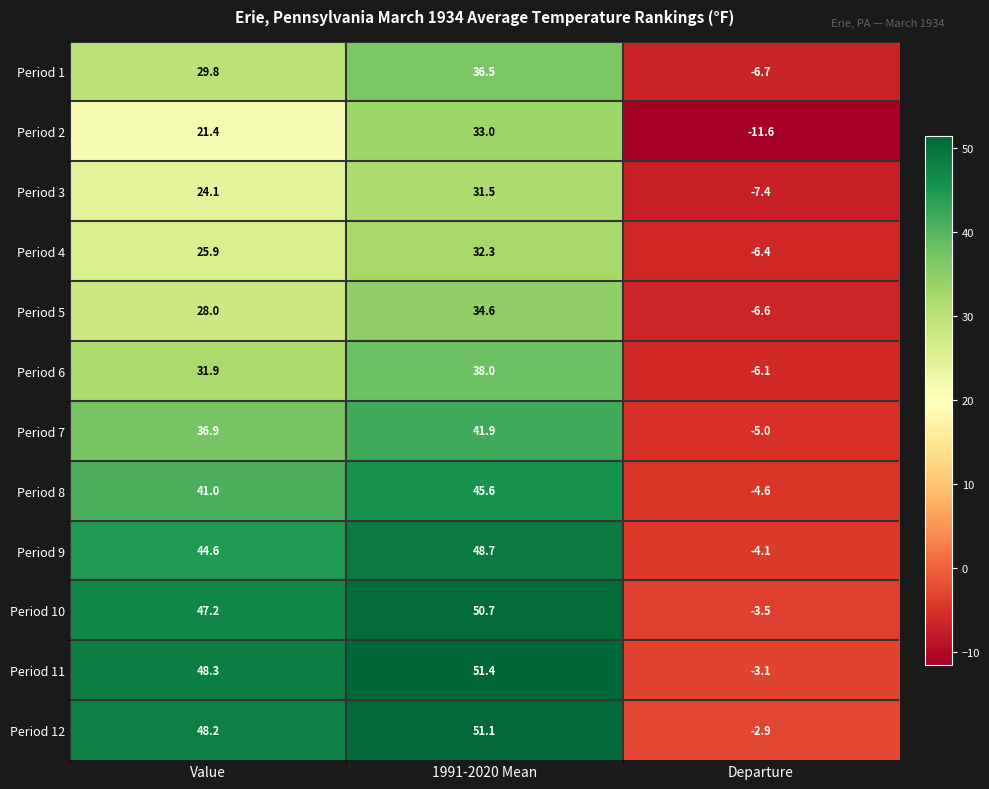

Between Value and 1991-2020 Mean, which series saw the biggest shift?

Period 2